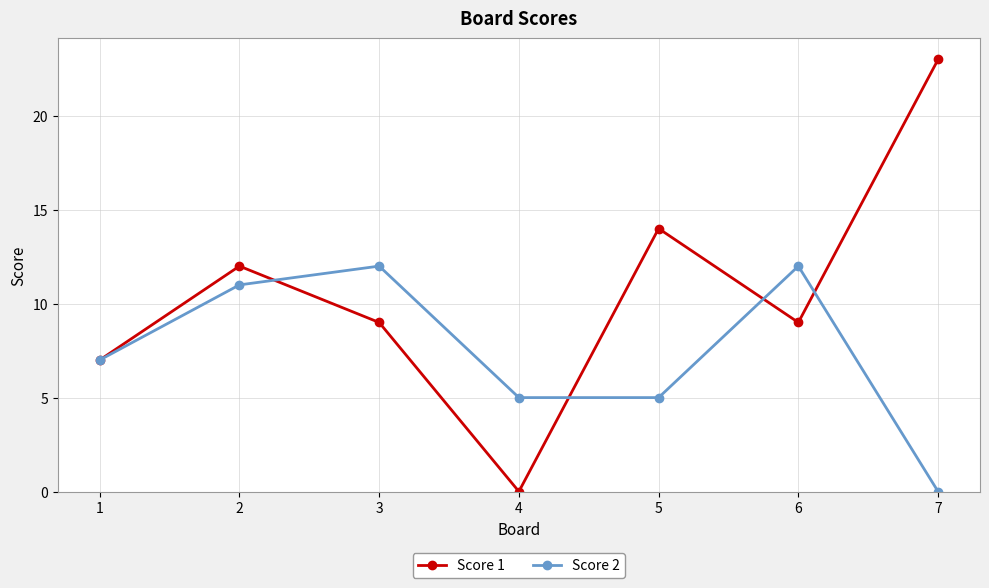

At which label does Score 2 reach its minimum?

7